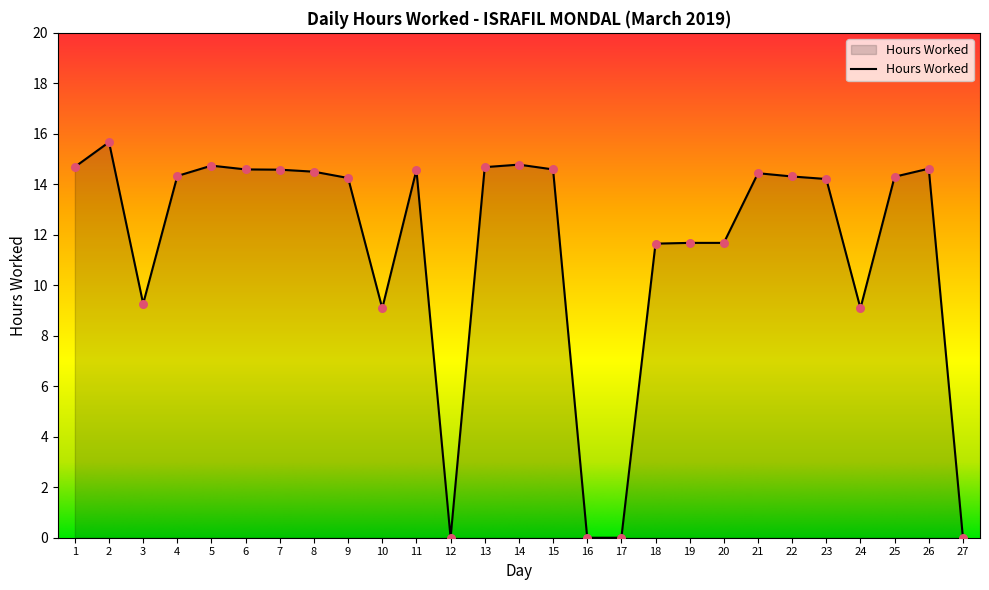

What is the change in value from 2 to 8?

-1.2